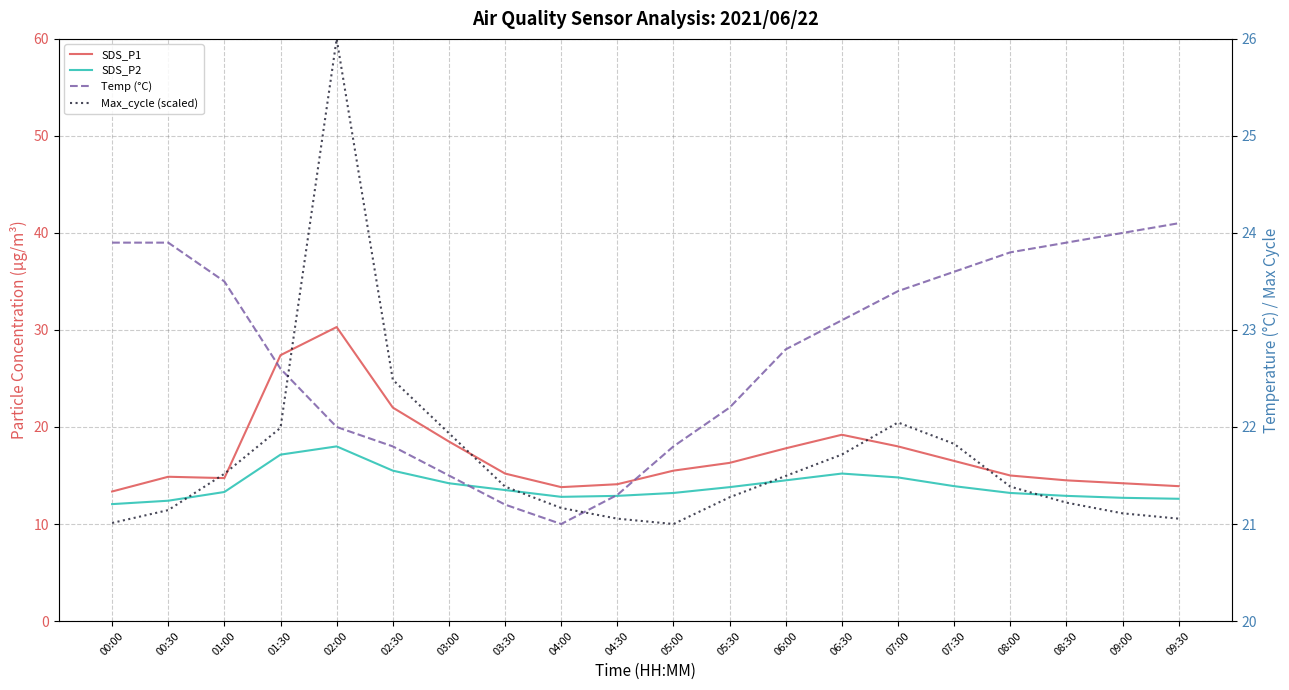

True or false: SDS_P2 and Temp (°C) intersect in this chart.

False